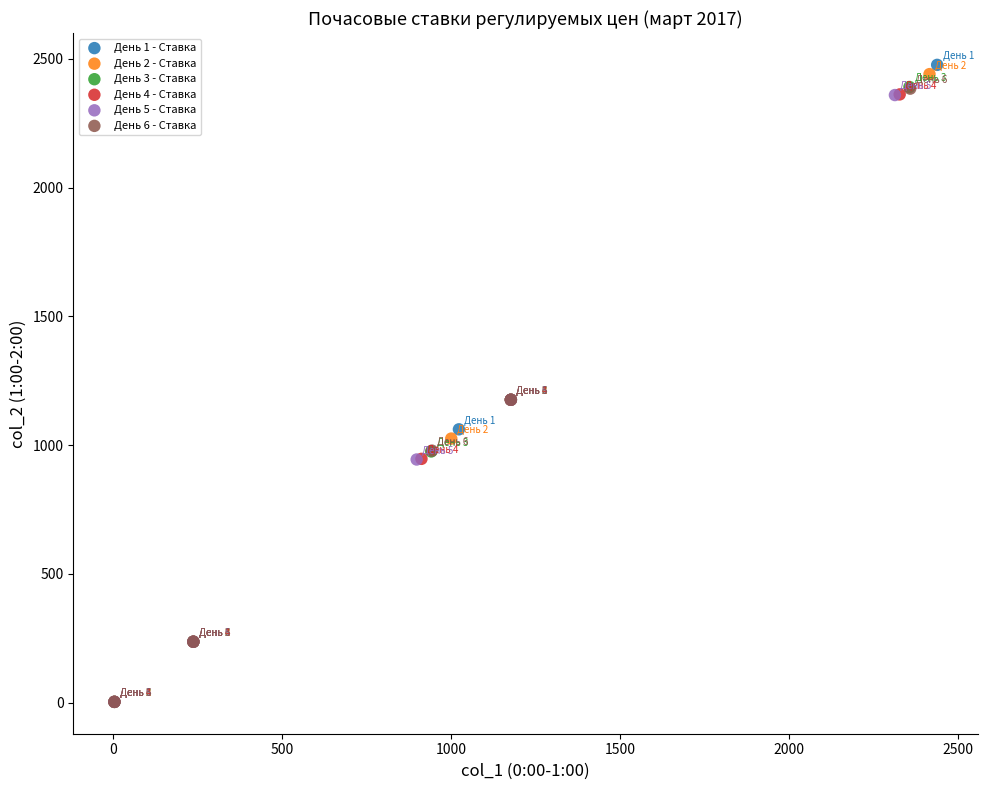

Which series has the largest Y range (max minus min)?

День 1 - Ставка